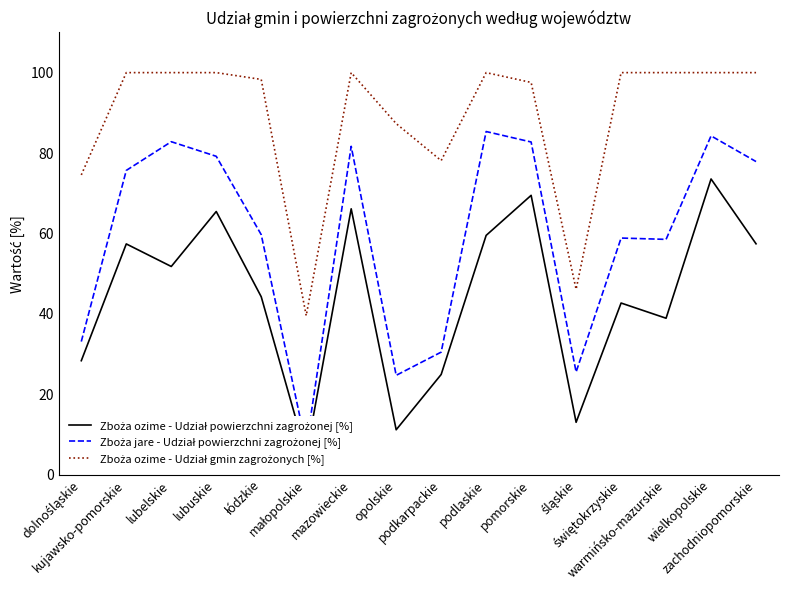

What is the label of the 14th point from the left?

warmińsko-mazurskie